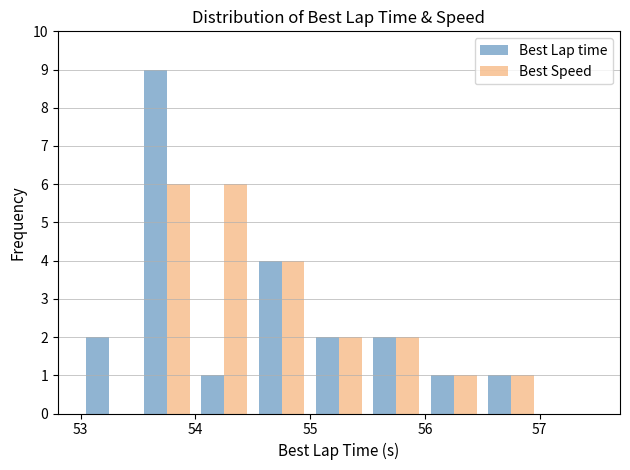

What is the sum of all Best Lap time values?

22